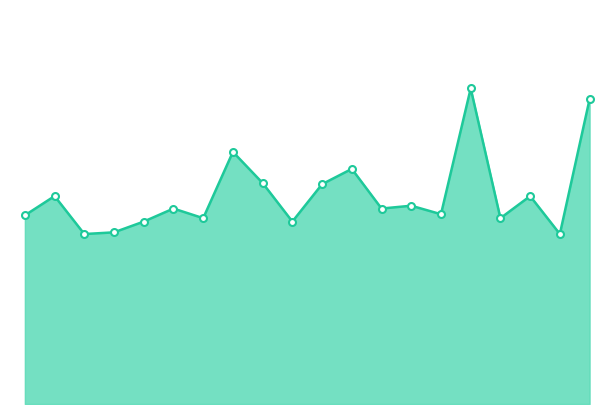

Does the chart have visible grid lines?

No